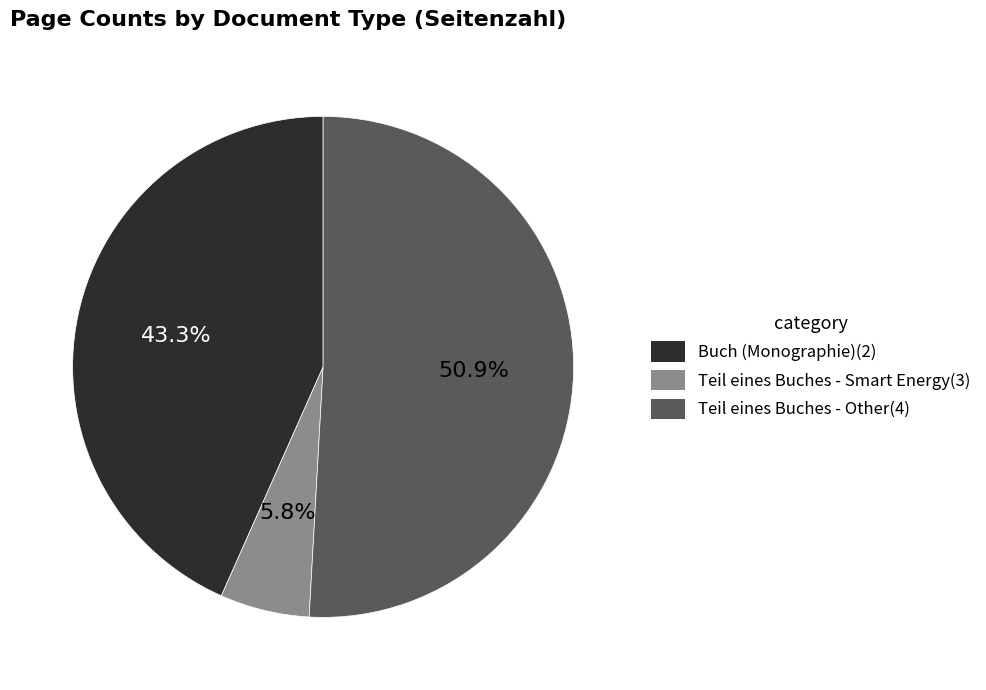

Rank the categories by value from highest to lowest.

Teil eines Buches - Other(4), Buch (Monographie)(2), Teil eines Buches - Smart Energy(3)